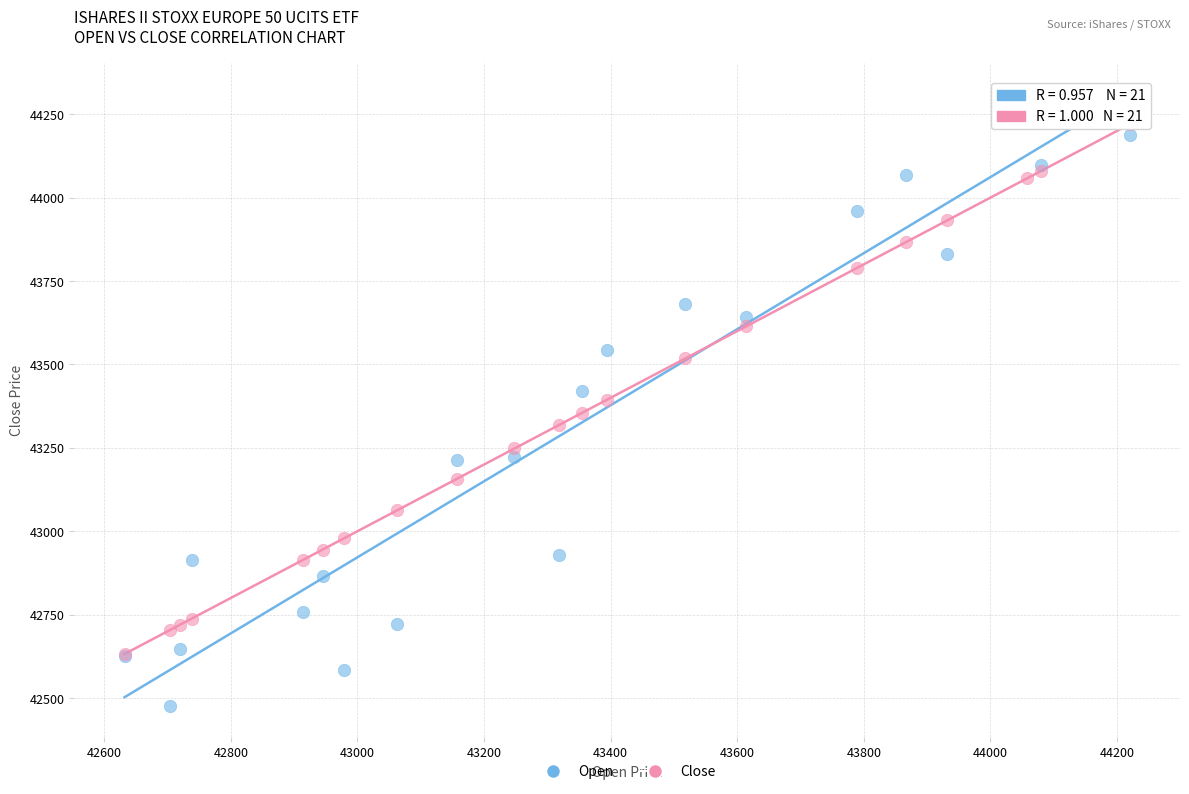

What are all the series names shown in the legend?

Open, Close